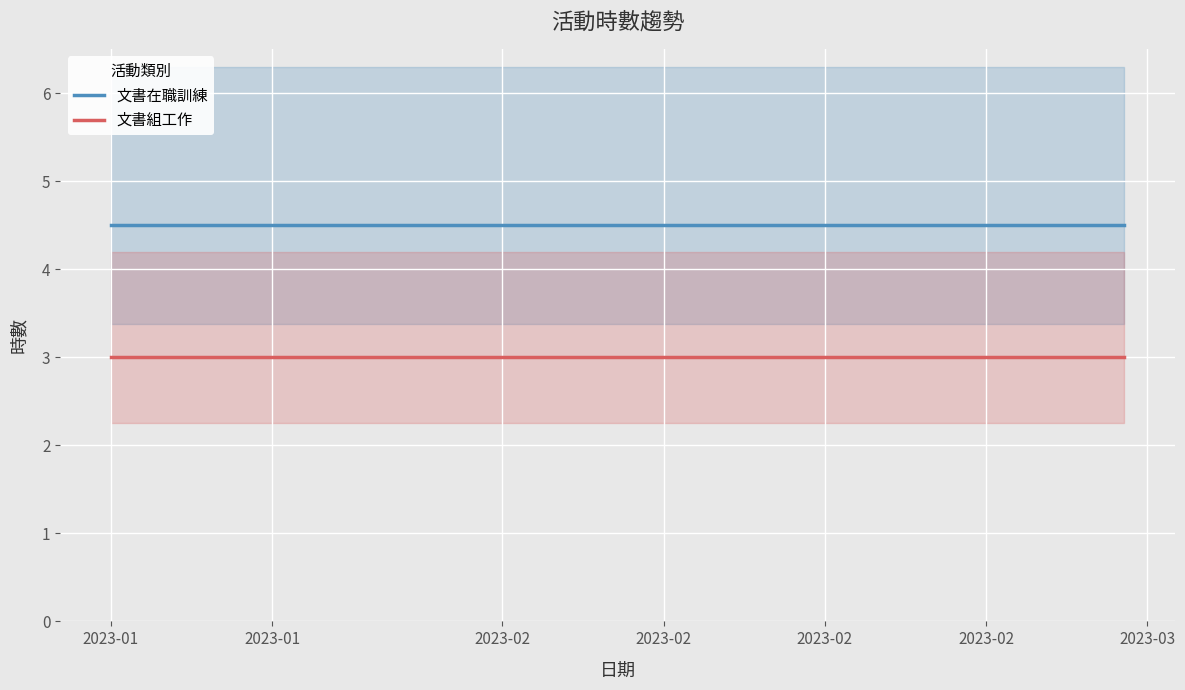

What is the value of the 文書在職訓練 point at the 2nd from the left?

4.5